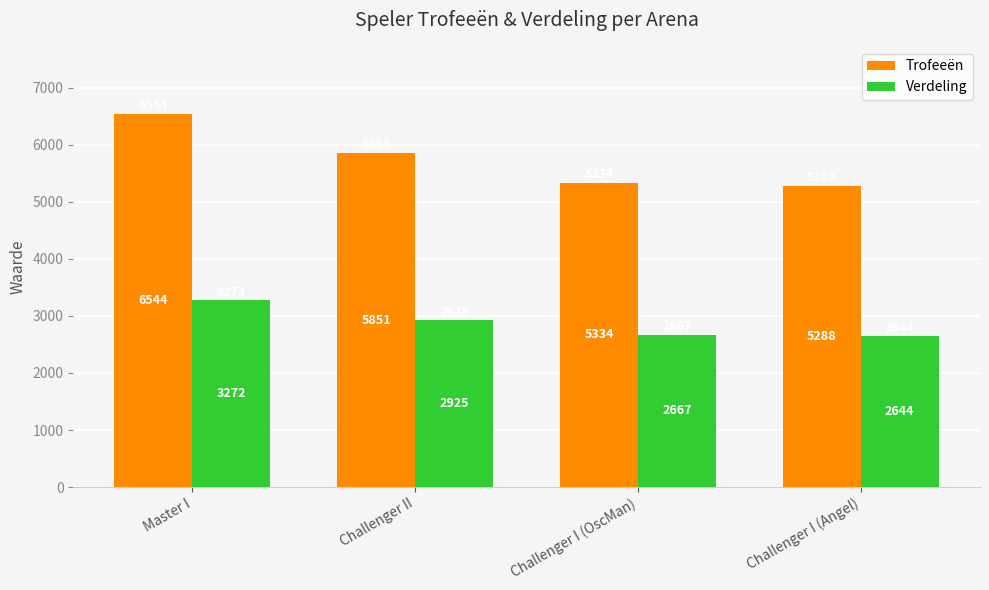

Reading left to right, extract all data points from this chart.

Trofeeën: 6544	5851	5334	5288
Verdeling: 3272	2925	2667	2644